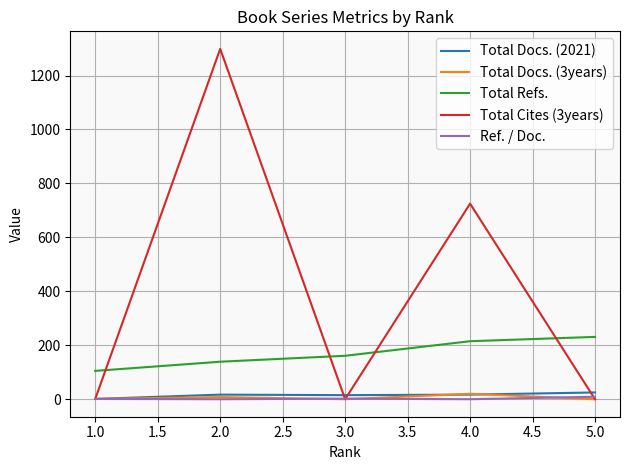

Which series has the largest range (max minus min)?

Total Cites (3years)